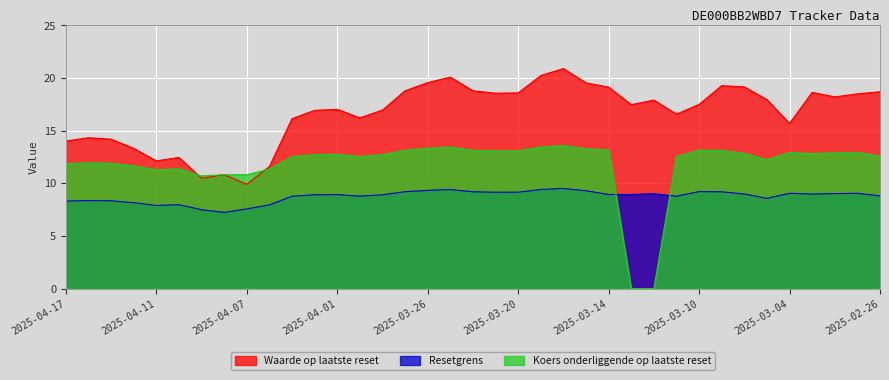

What position from the right is 2025-03-17?

14